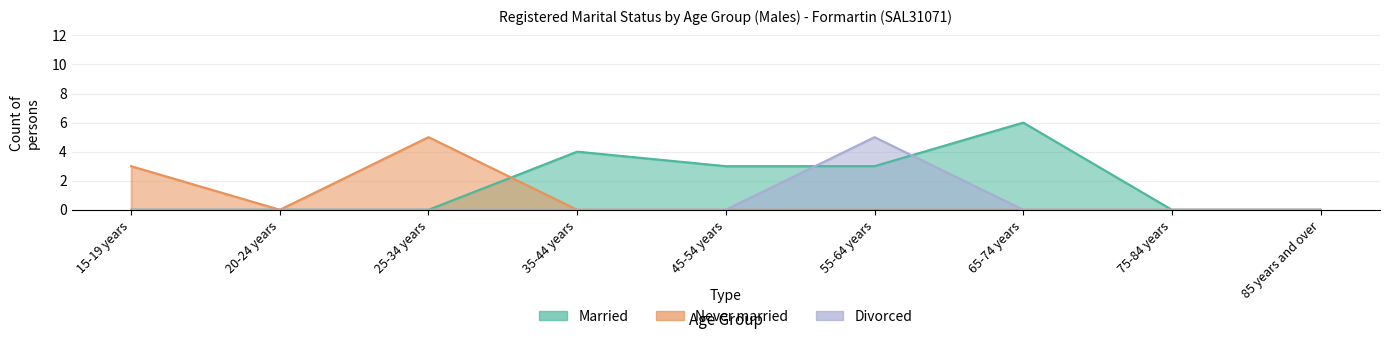

Where is the first local maximum for Married?

35-44 years